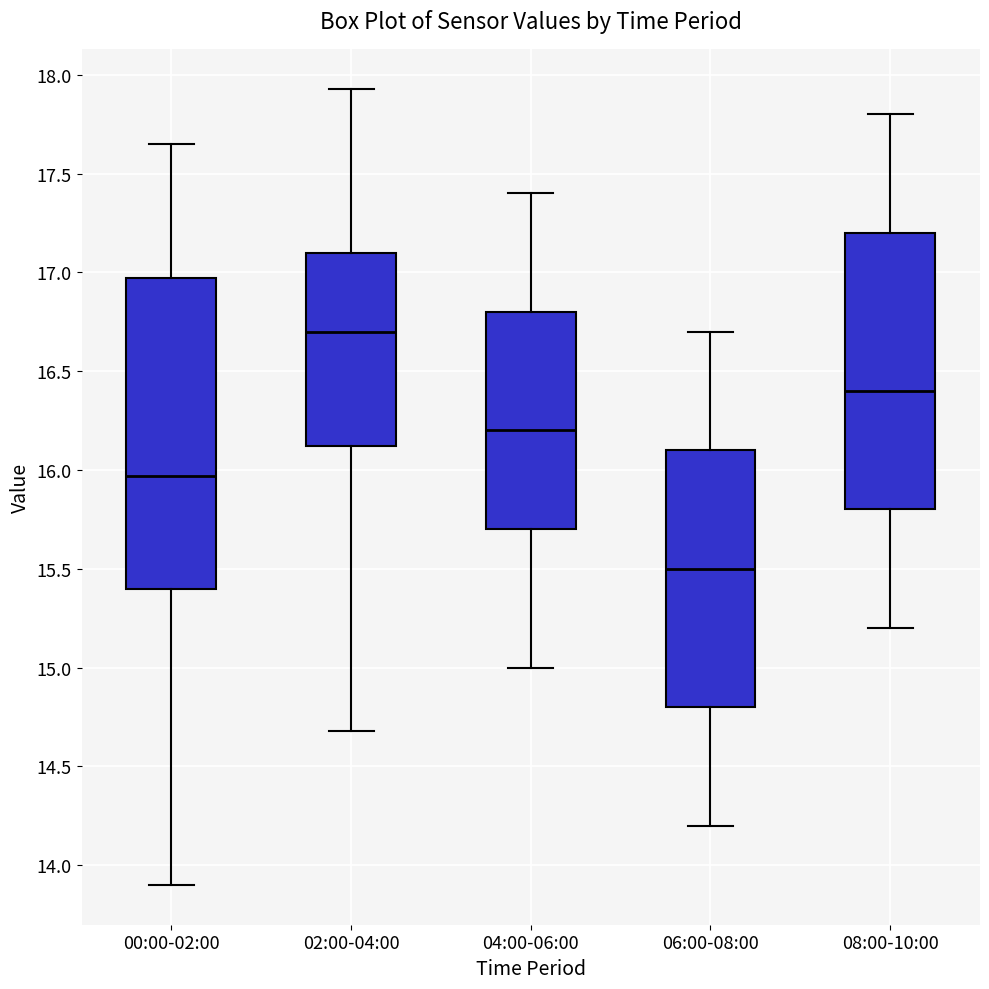

Which box has the highest median line?

02:00-04:00